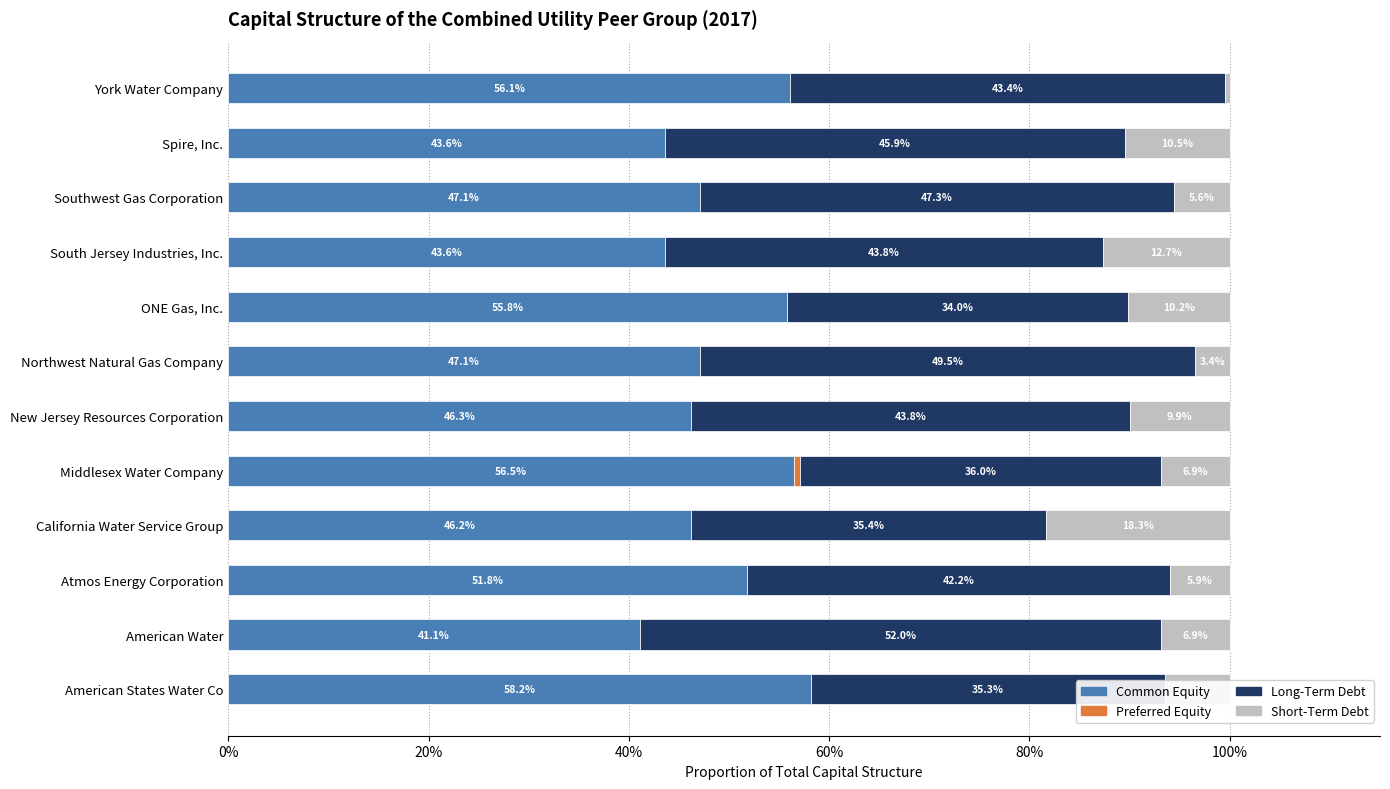

How many bars are there in each group?

4